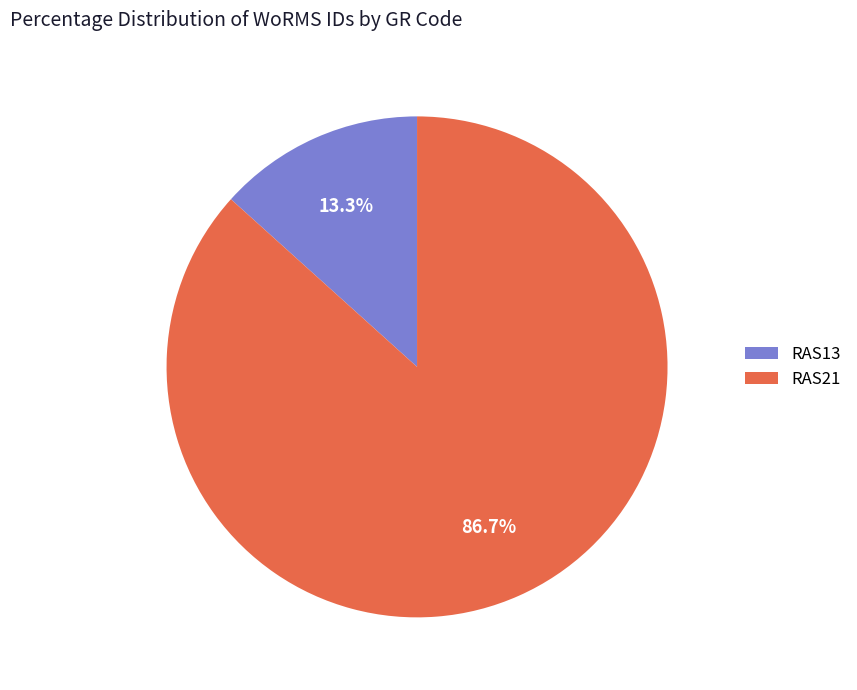

Rank the categories by value from highest to lowest.

RAS21, RAS13